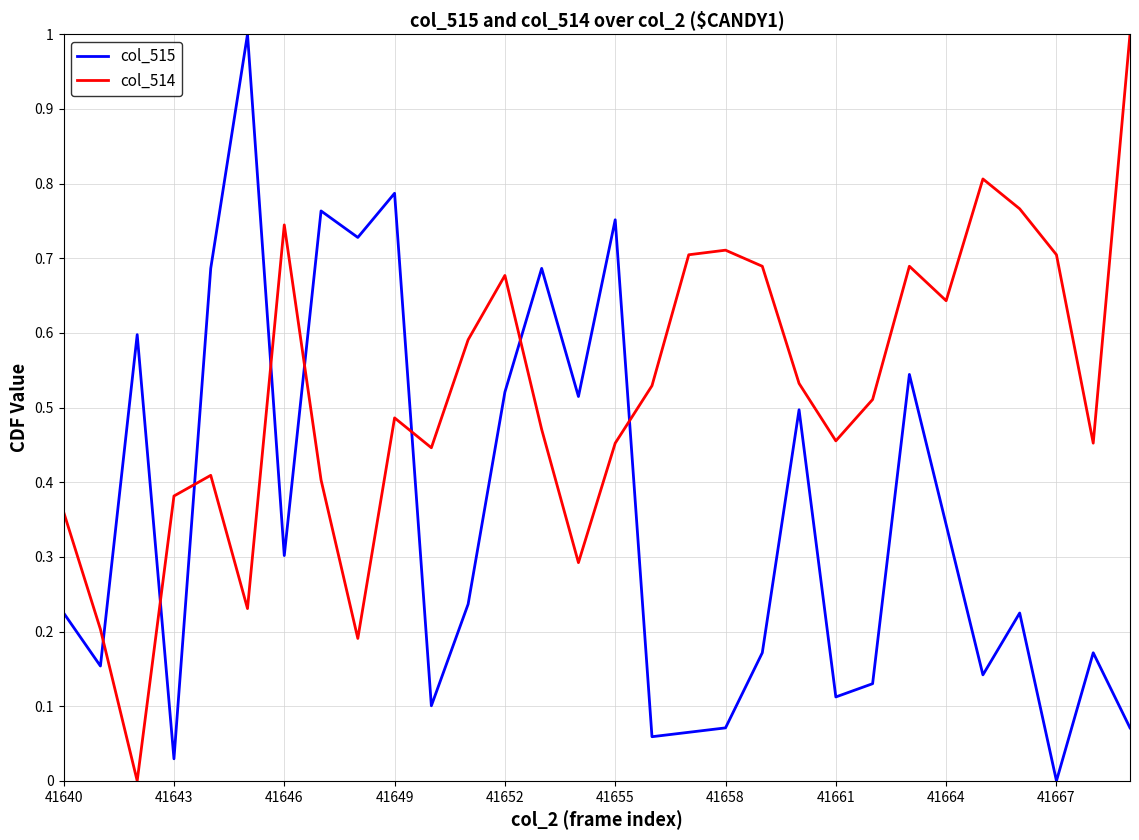

What are all the series names shown in the legend?

col_515, col_514